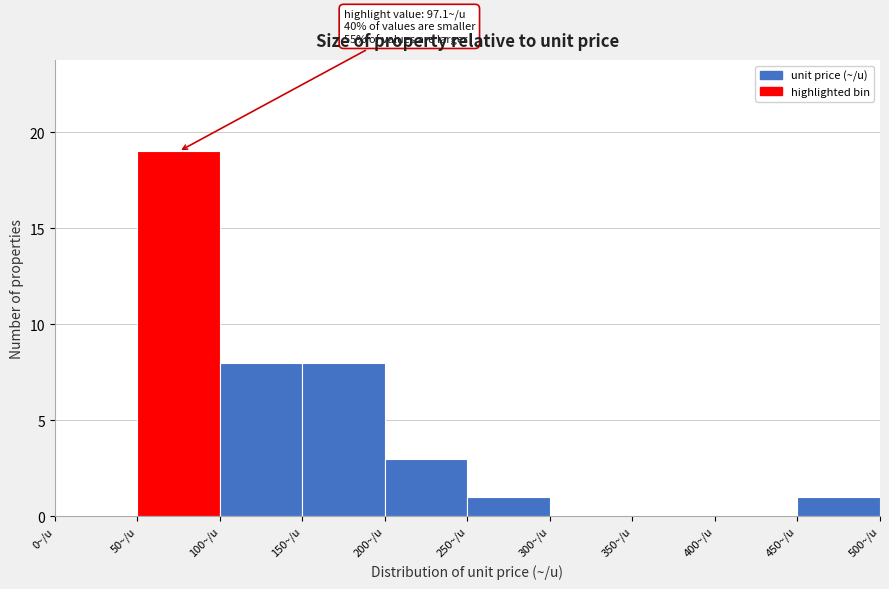

Which range on the x-axis has the tallest bar?

50 to 100